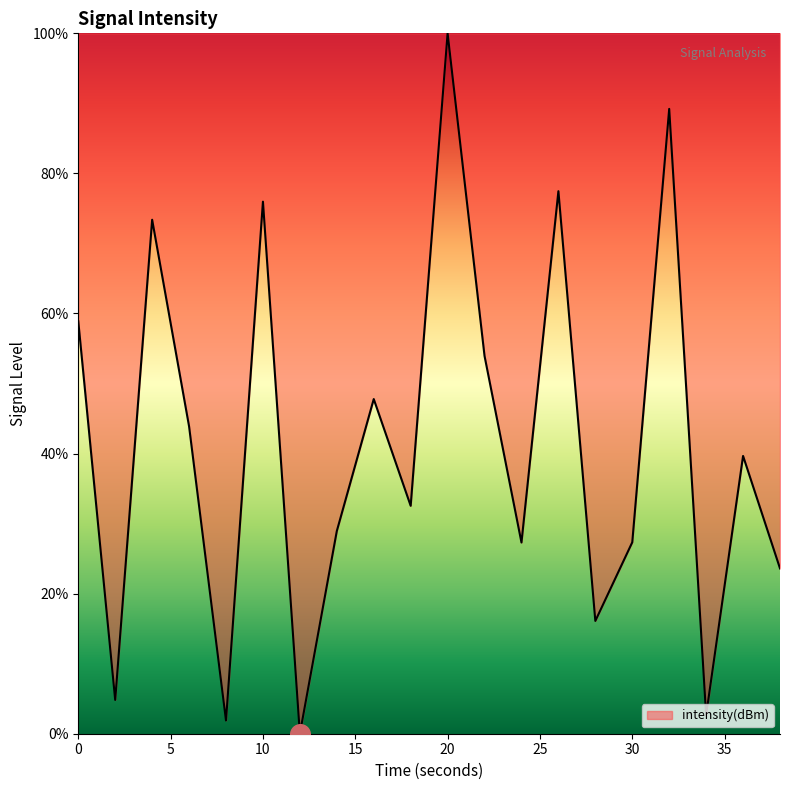

What is the greatest value displayed?

100.0